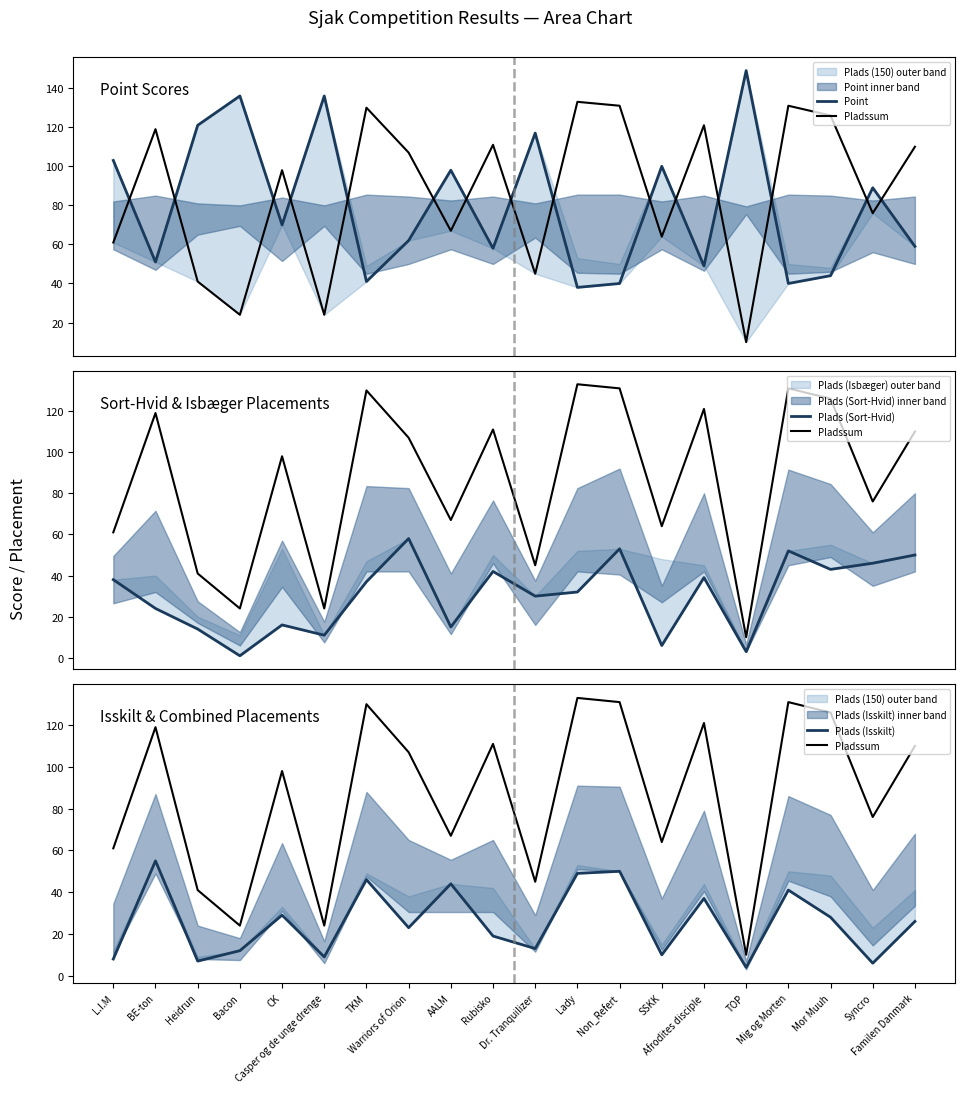

Is the value of Plads (Isskilt) at BE-ton greater than the value of Pladssum at Casper og de unge drenge?

Yes